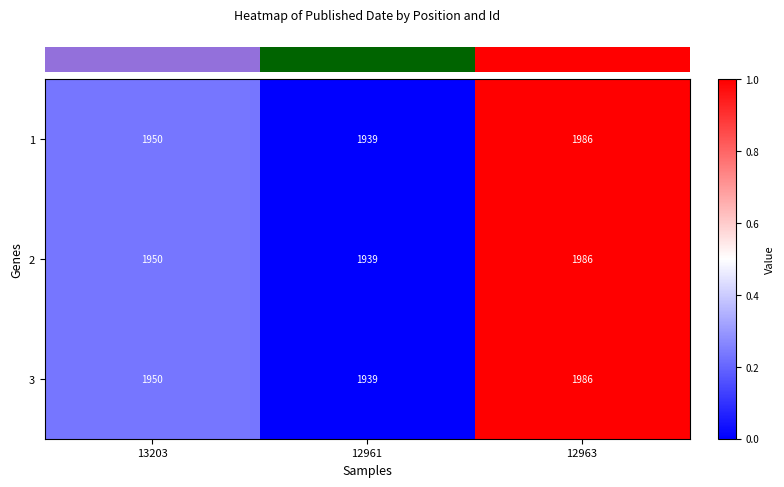

Is it true that 1 equals 1043 at 13203?

False